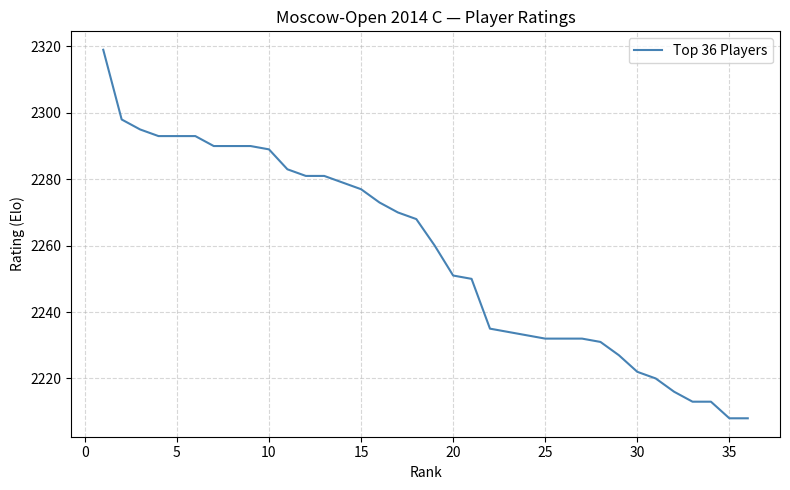

What is the difference between the maximum and minimum values?

111